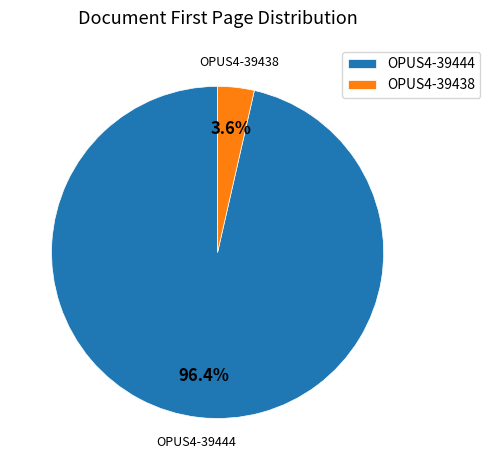

True or false: OPUS4-39444 accounts for 96% of the total.

True